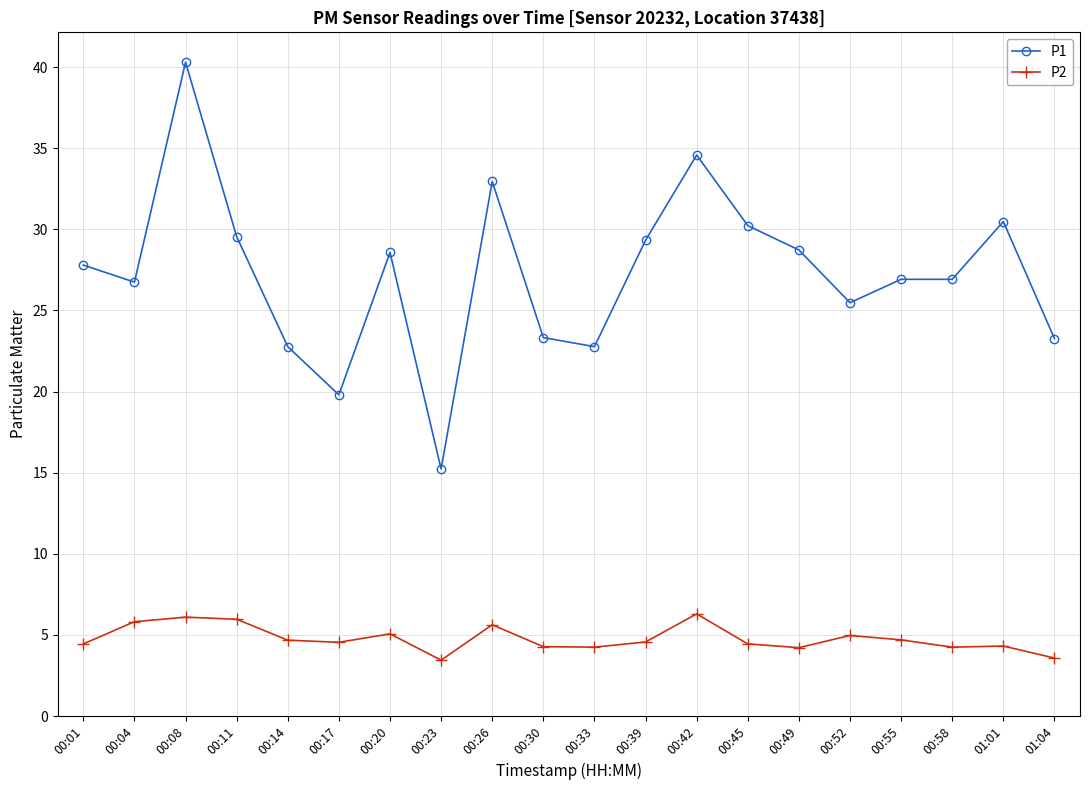

Where is the first local maximum for P1?

00:08